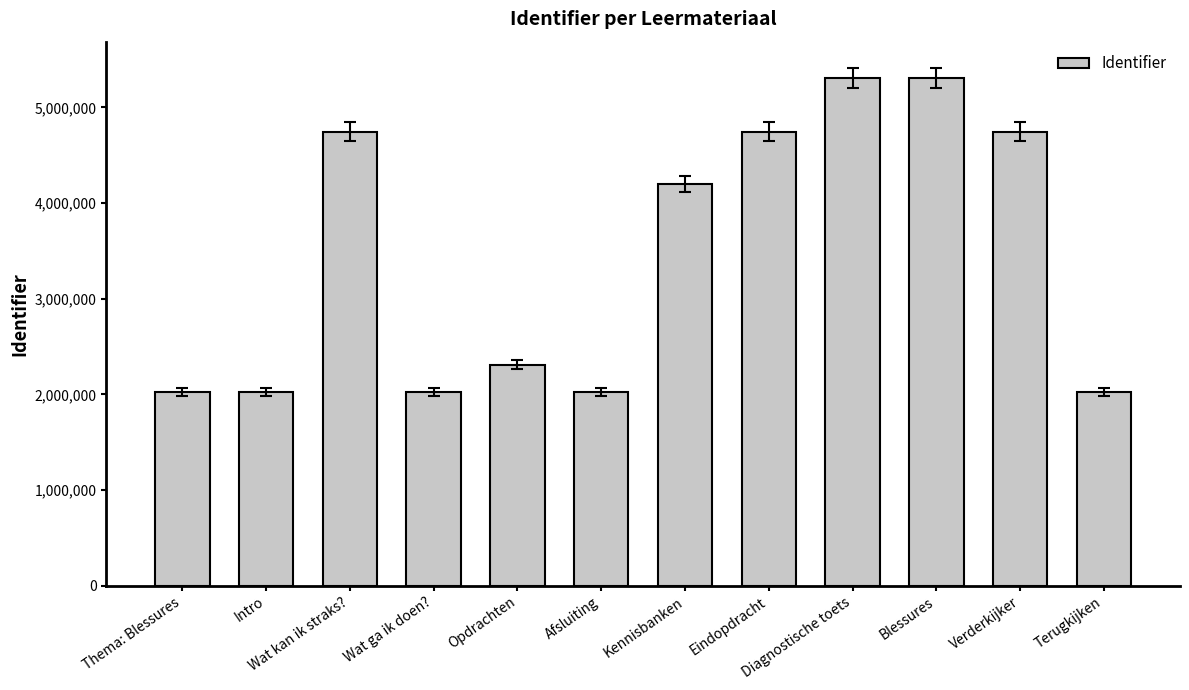

Where is the data nearest to the value 3666618?

Kennisbanken